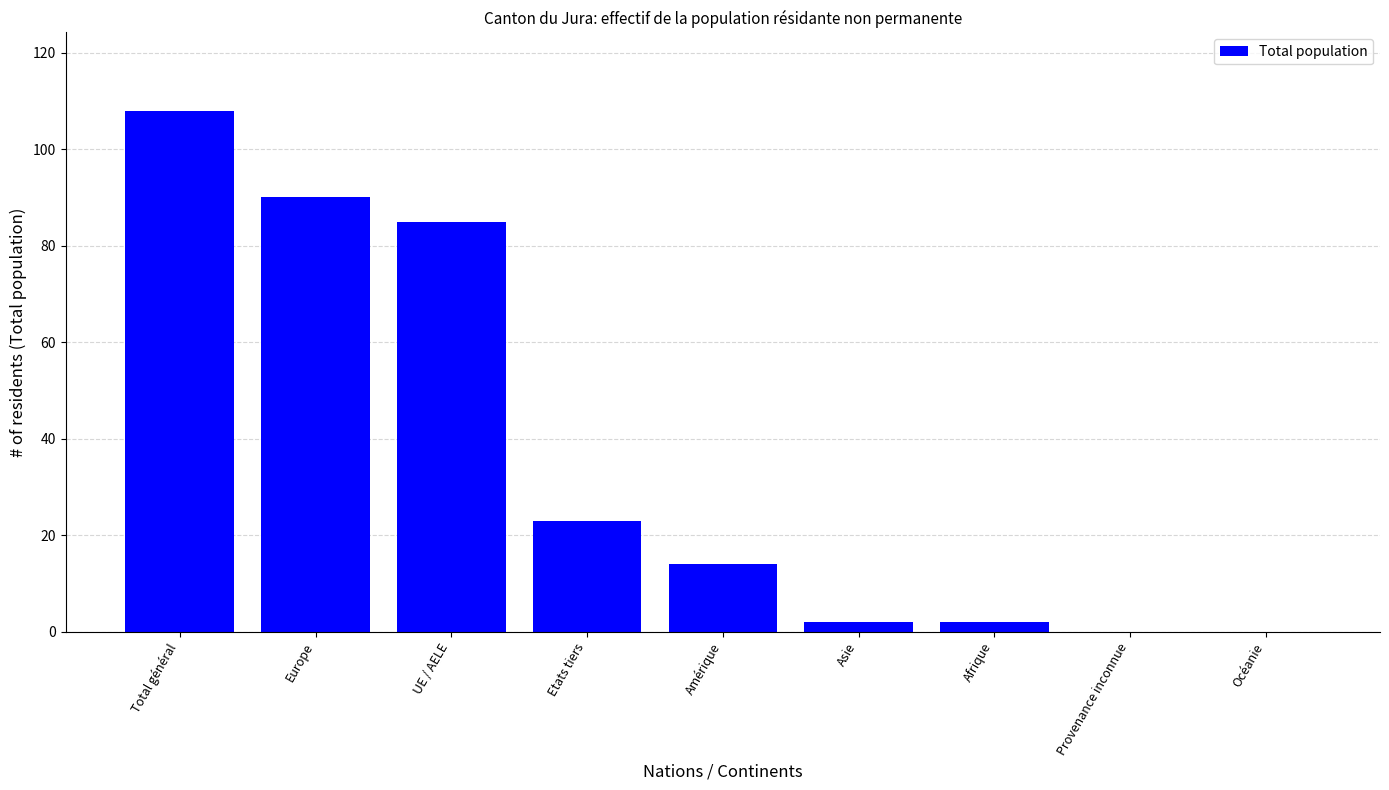

What value does the data have at UE / AELE, to the nearest 50?

100